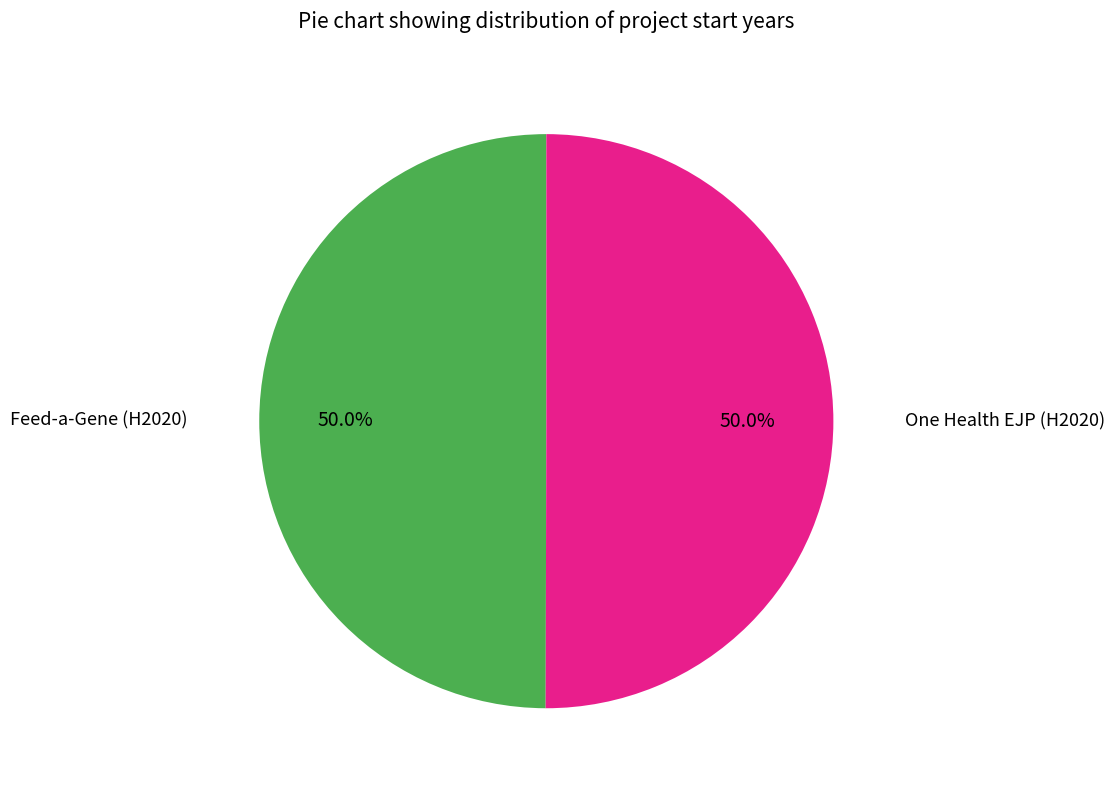

What is the largest slice in the pie chart?

One Health EJP (H2020)